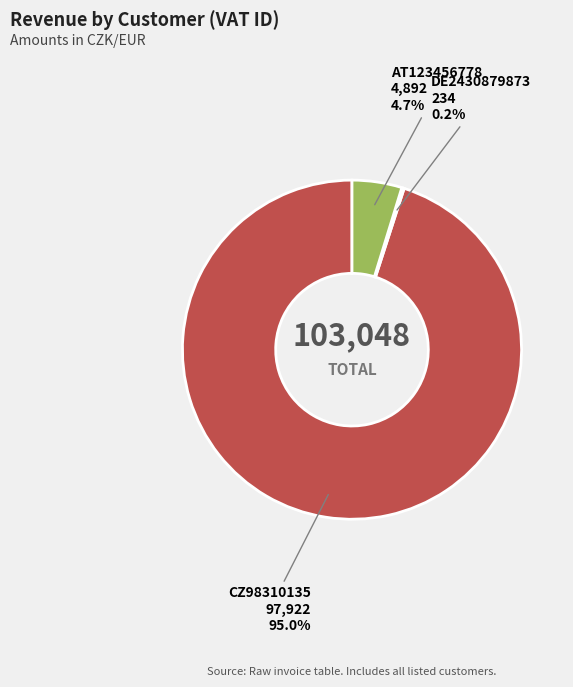

Is there a majority slice in this chart?

Yes